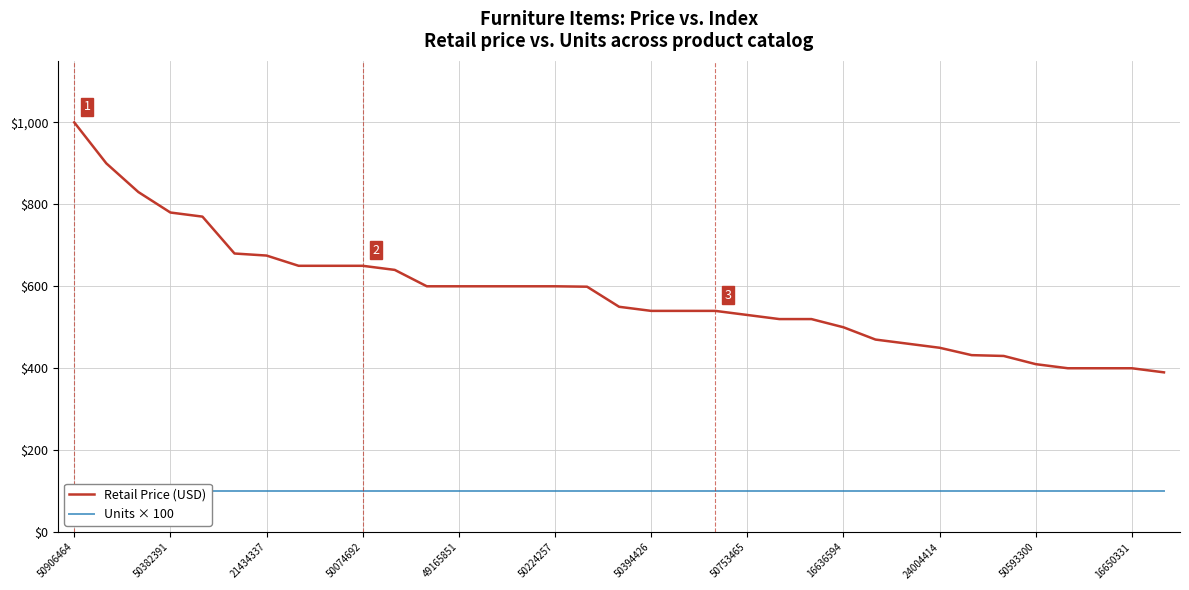

The value of Units × 100 at 25 is 100.0. True or false?

True